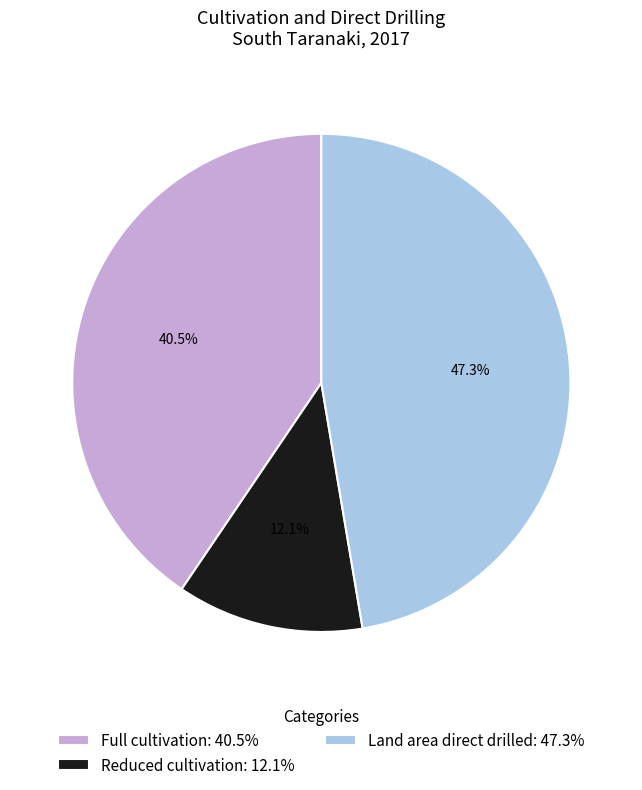

Which slice is the smallest?

Reduced cultivation